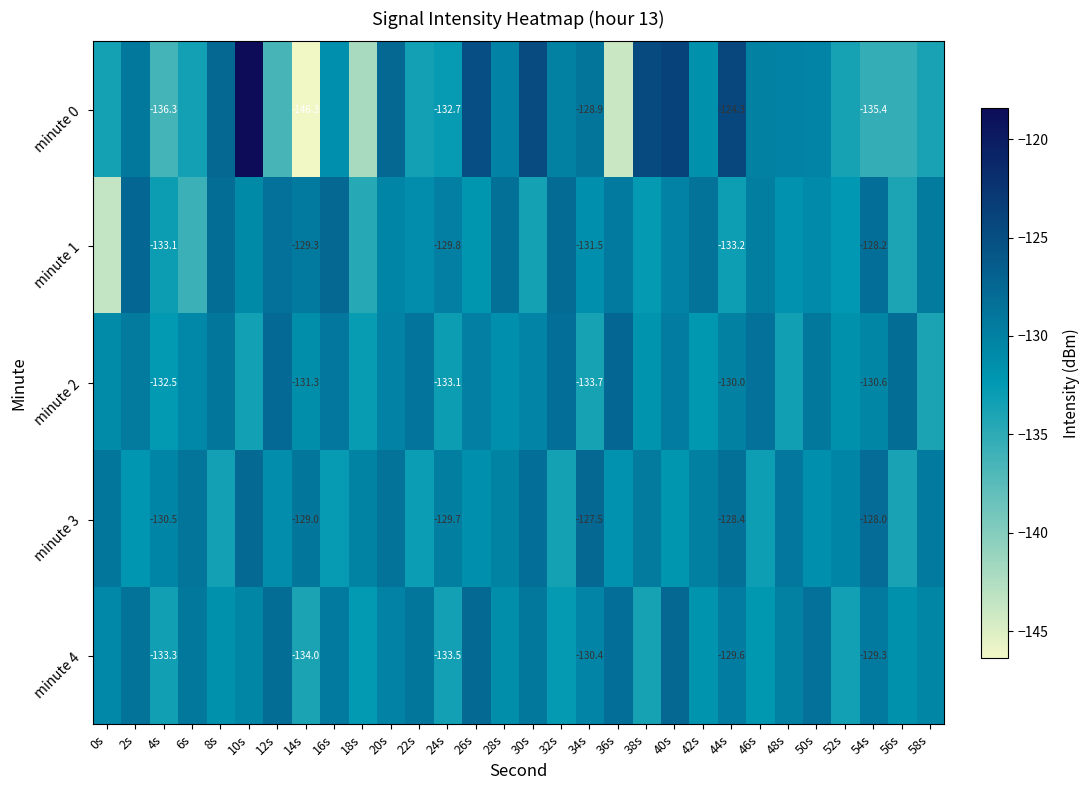

What is the maximum value for minute 4?

-127.5